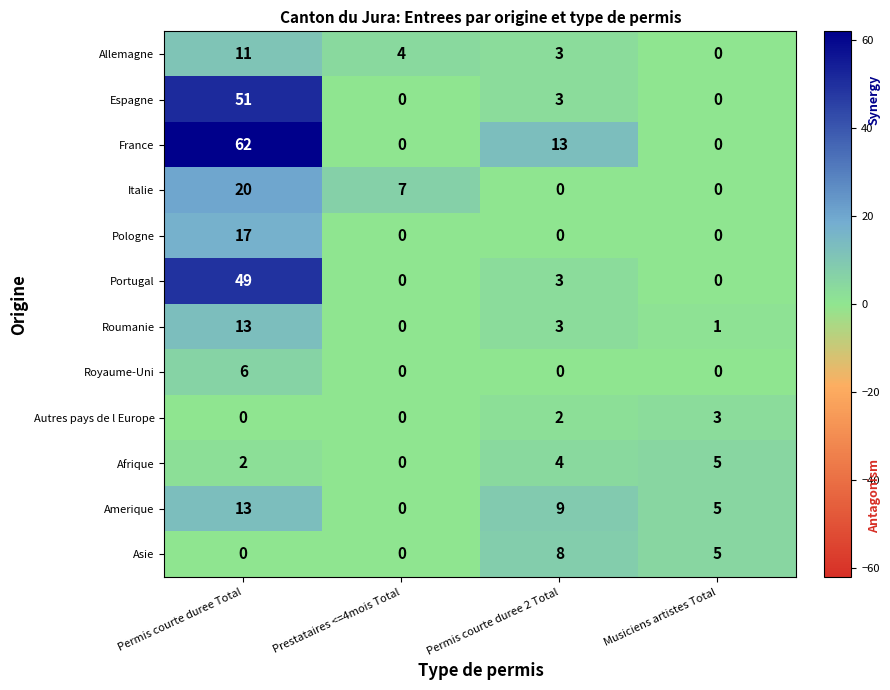

What is the average value of the Espagne series?

14